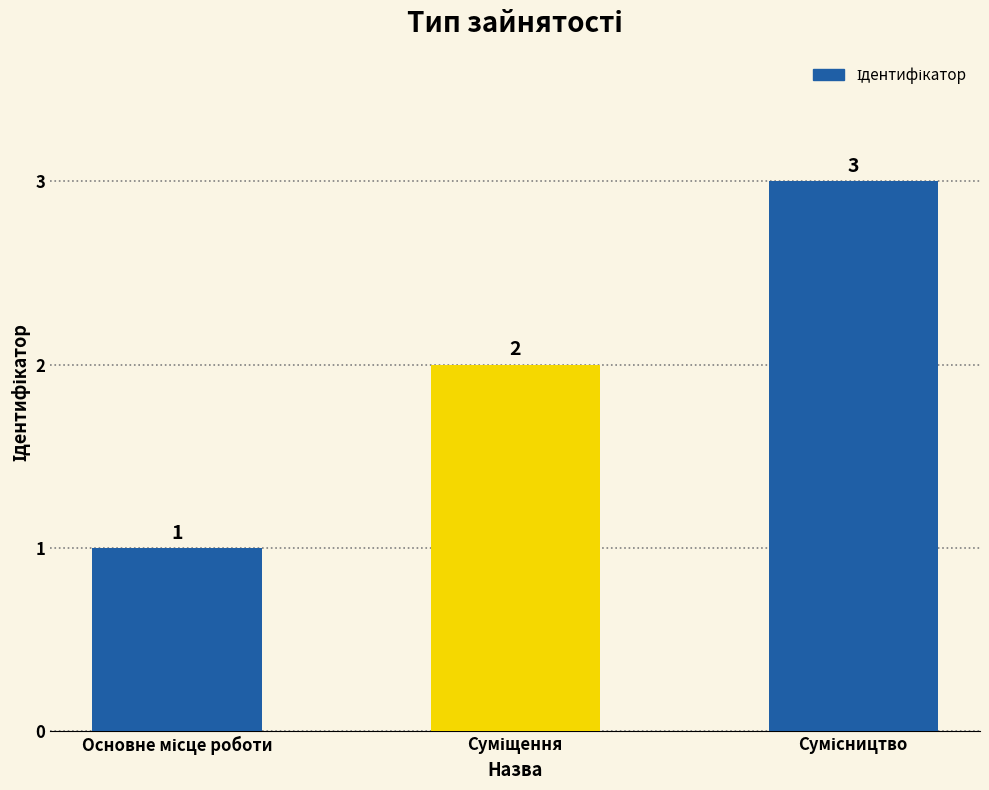

How many bars are there in total?

3